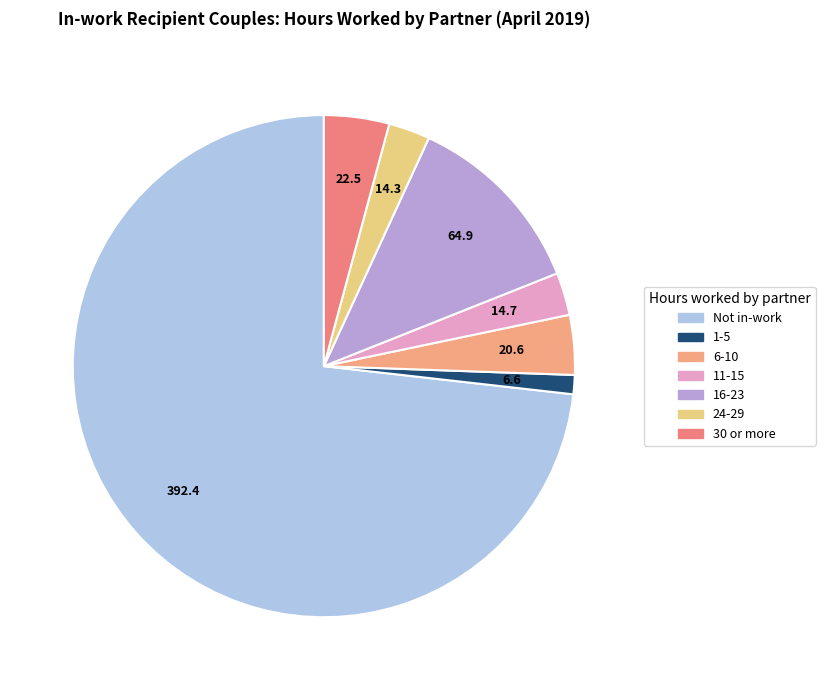

To the nearest percent, what percentage of the pie is 16-23?

12%